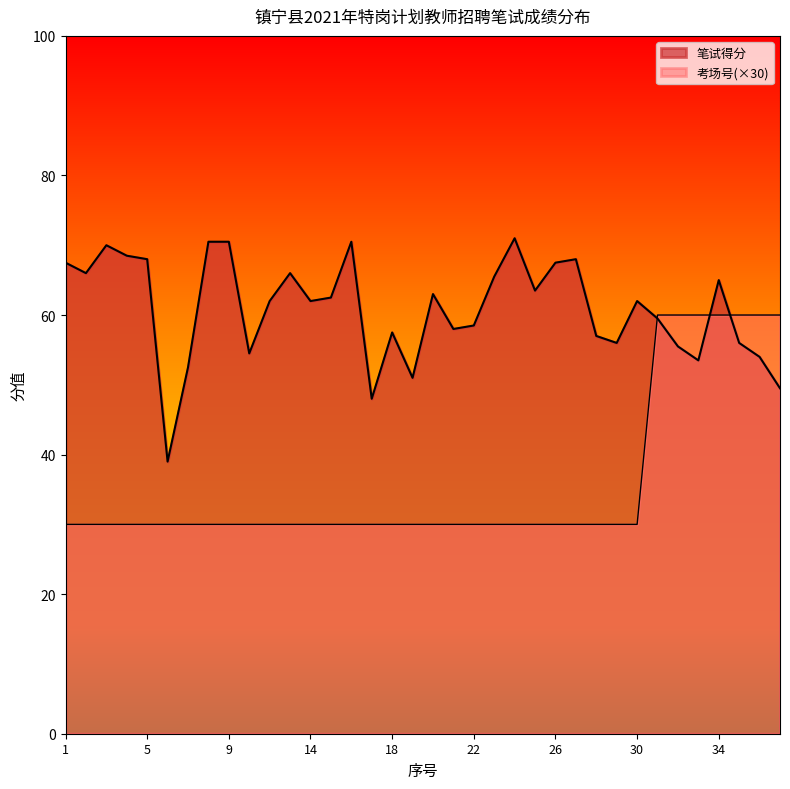

At which category is the sum across all series the highest?

34